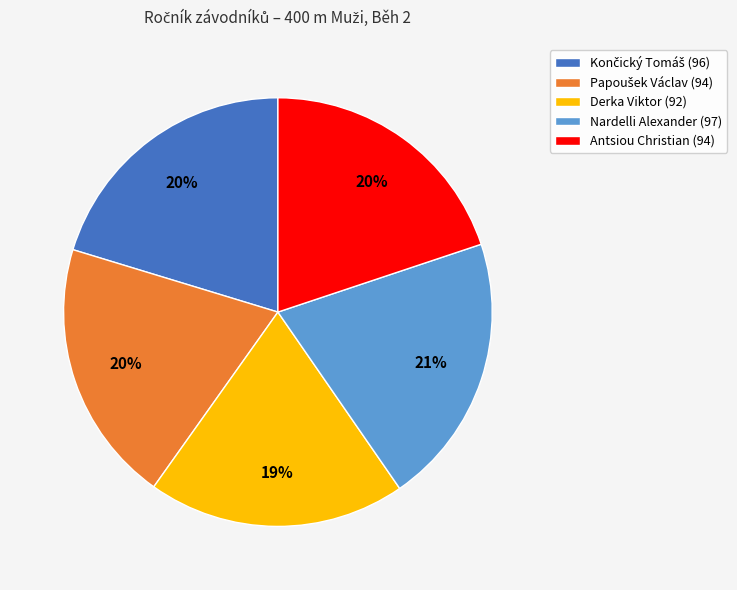

Approximately how many times larger is the value at Antsiou Christian (94) compared to Nardelli Alexander (97)?

1.0